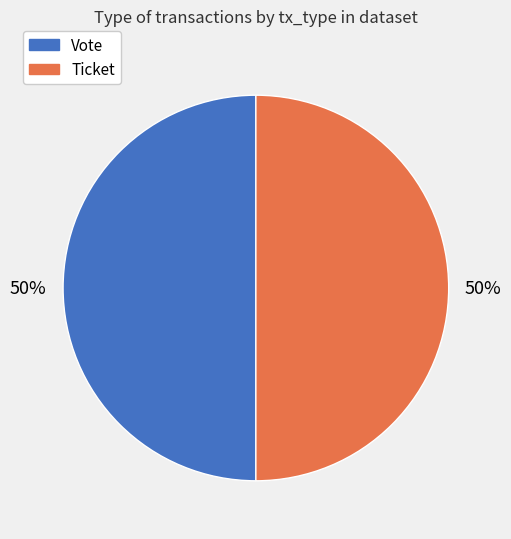

To the nearest percent, what is the average slice percentage?

50%